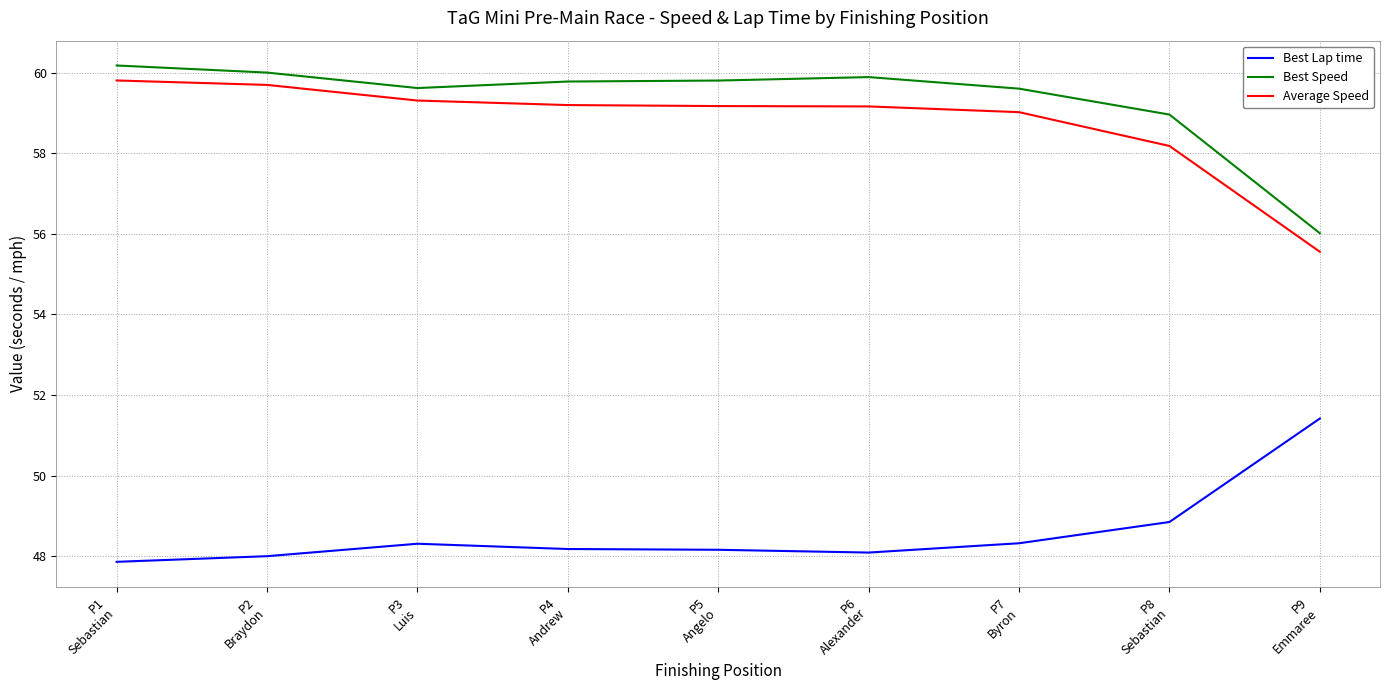

What is the sum of the Best Speed values at P1
Sebastian and P4
Andrew?

120.0